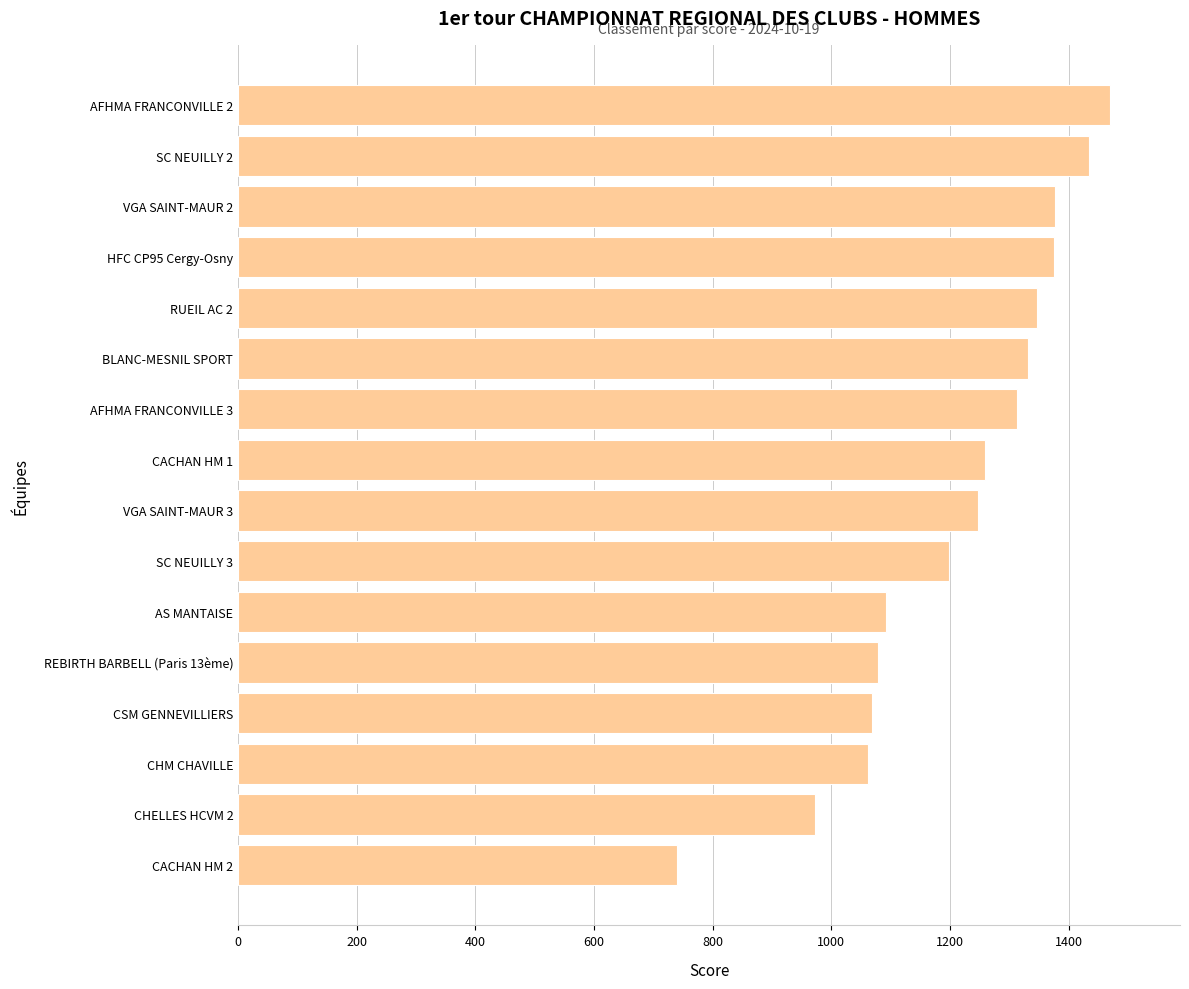

Is it true that the value at RUEIL AC 2 is 1346.2?

True